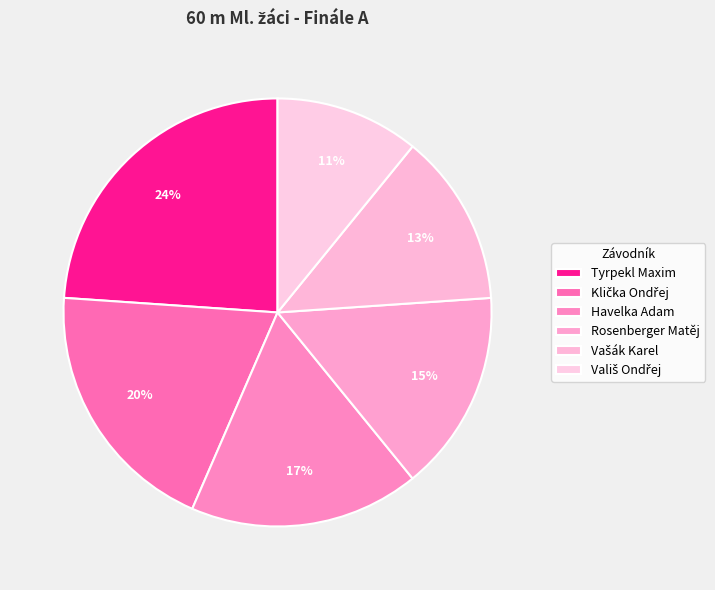

Between Tyrpekl Maxim and Havelka Adam, which is larger?

Tyrpekl Maxim